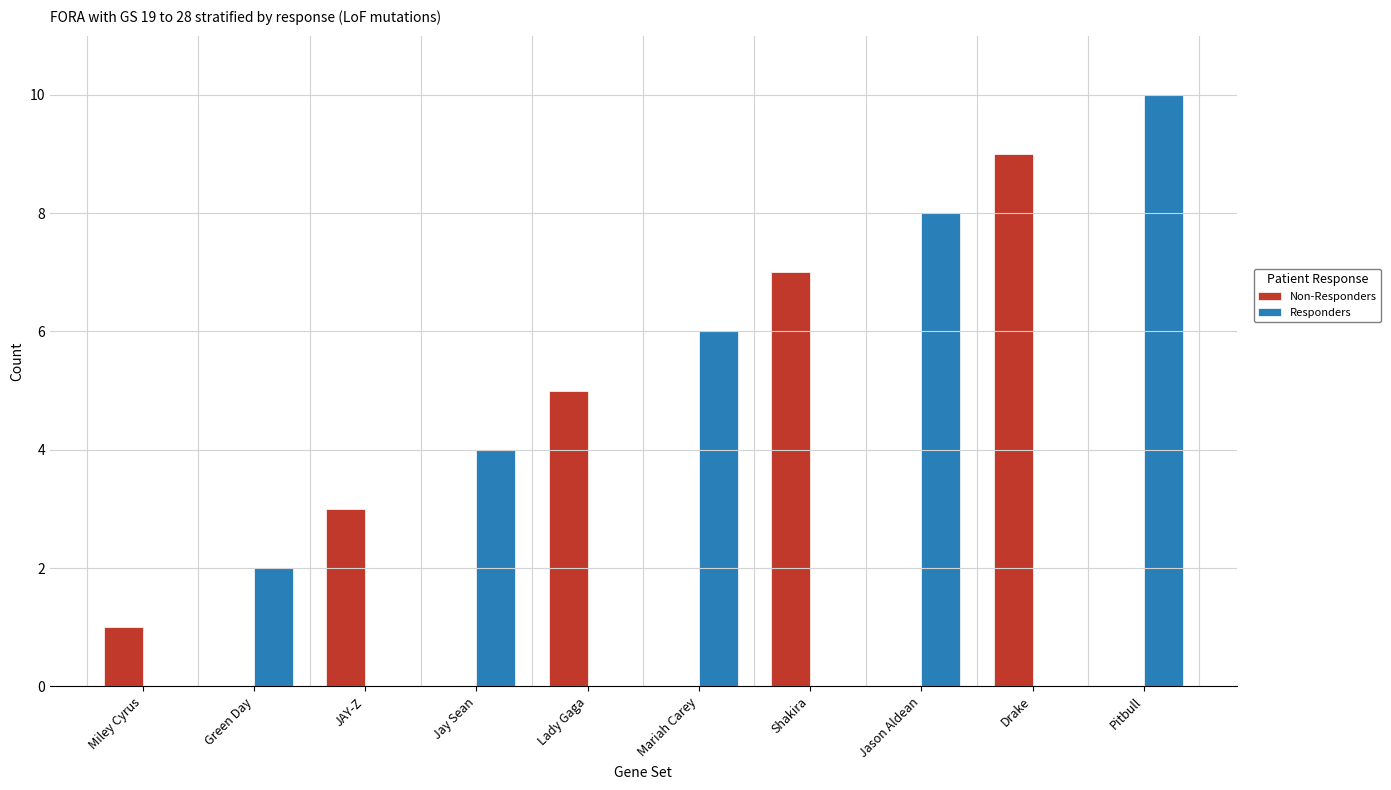

Which series changed the most between Mariah Carey and Drake?

Non-Responders